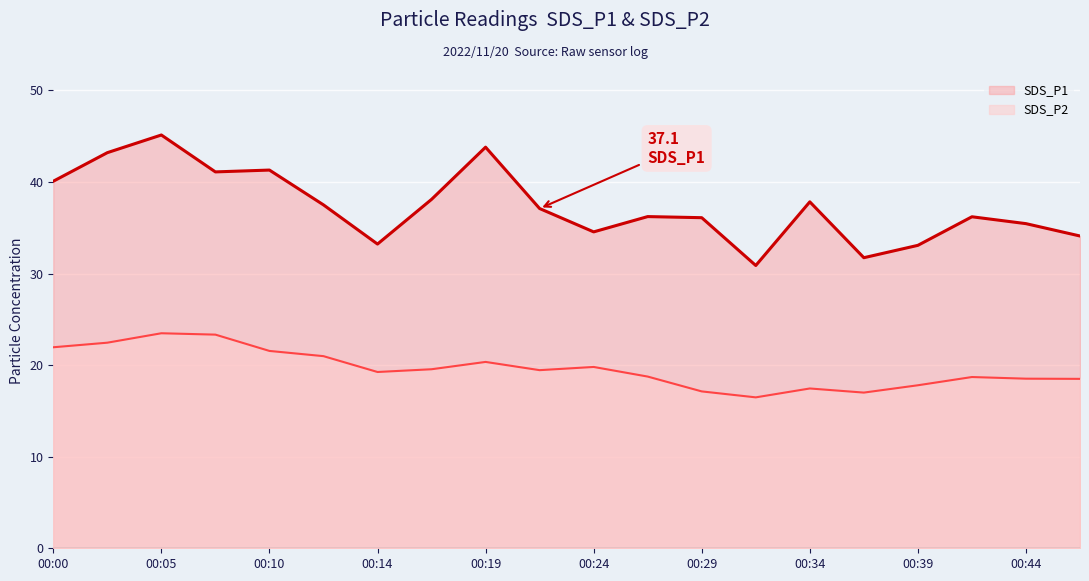

The value of SDS_P2 at 00:24 is 19.8. True or false?

True